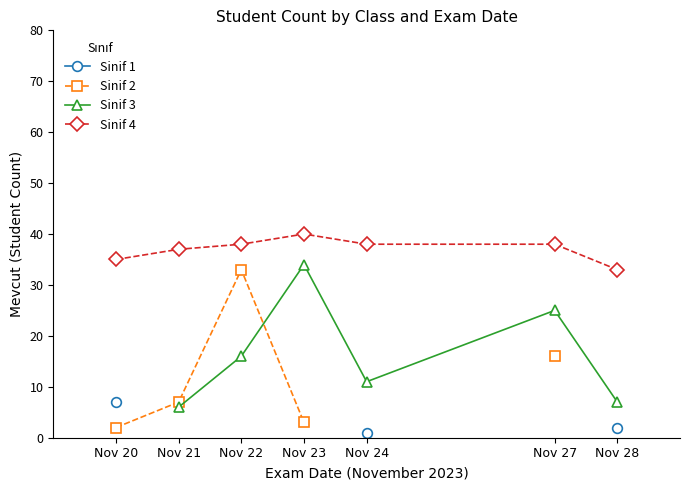

How many lines are shown in the chart?

4